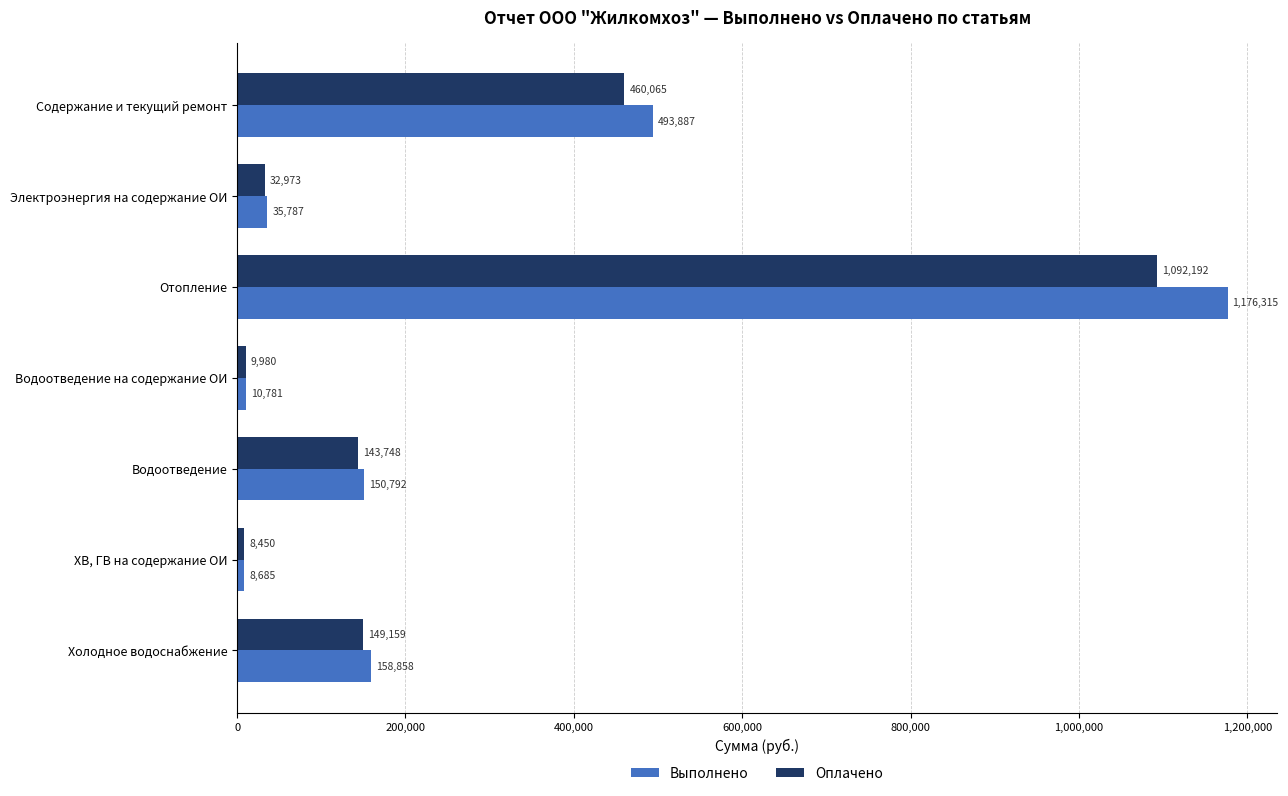

Is it true that Выполнено equals 35787 at Электроэнергия на содержание ОИ?

True